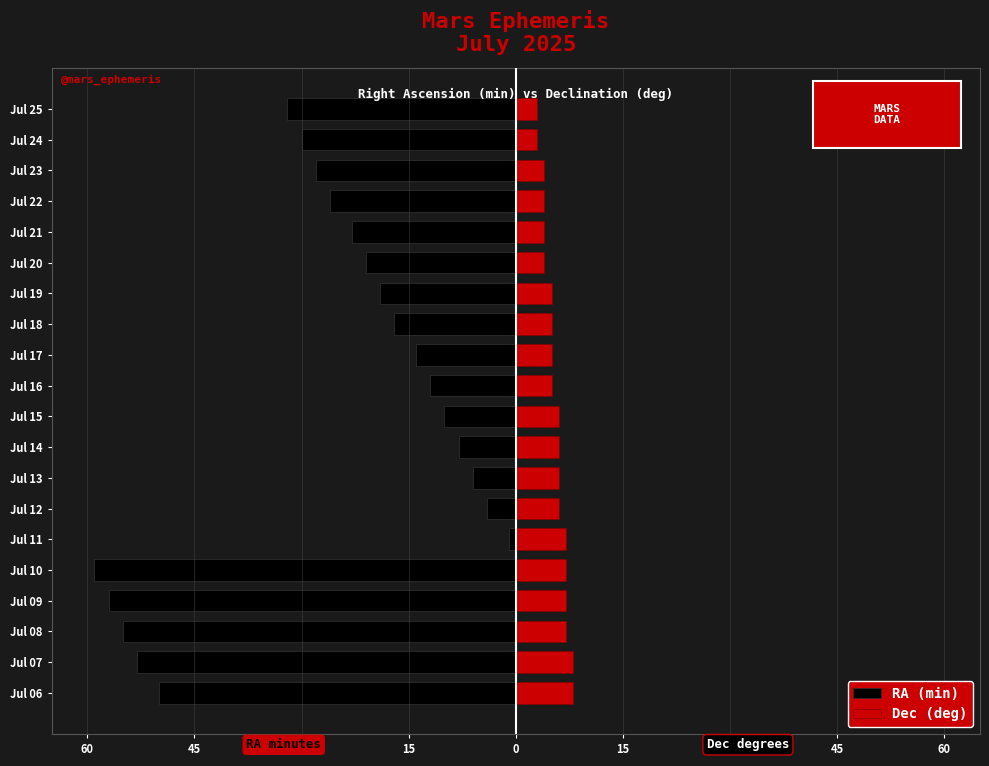

Between Jul 09 and Jul 07, which is larger?

Jul 07